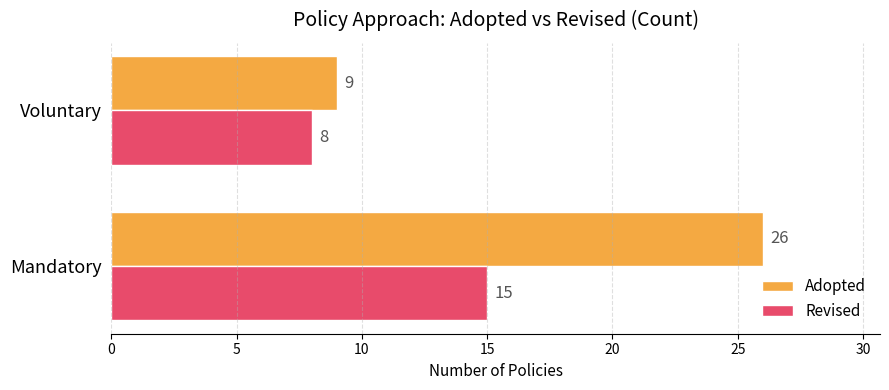

The value of Adopted at Mandatory is 9. True or false?

False